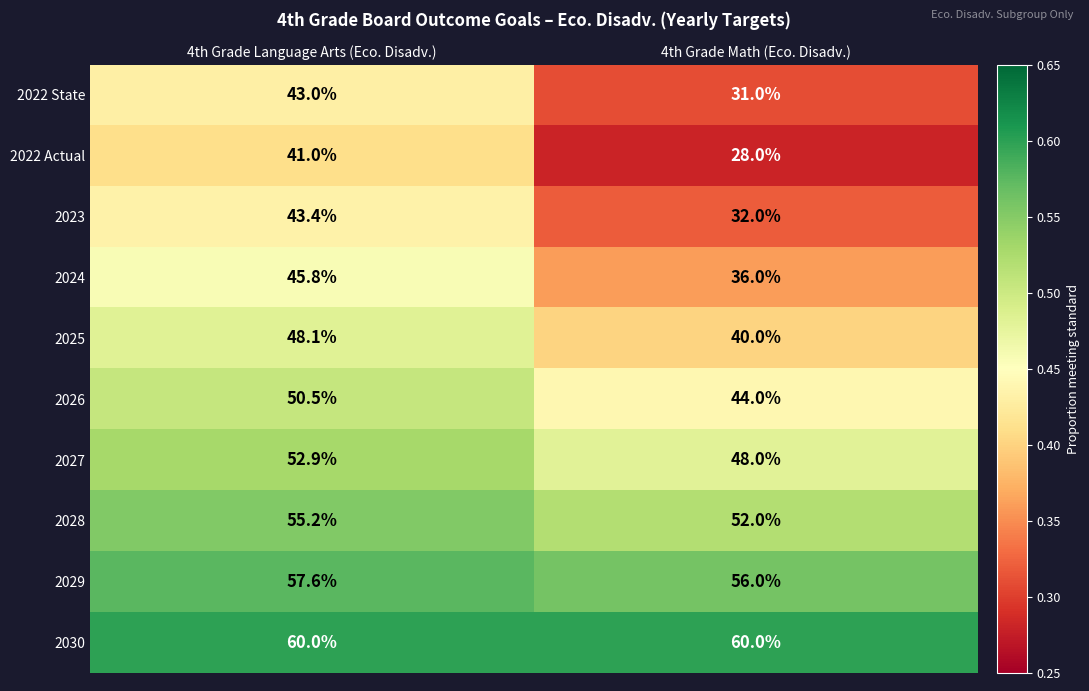

What is the minimum value for 2025?

40.0